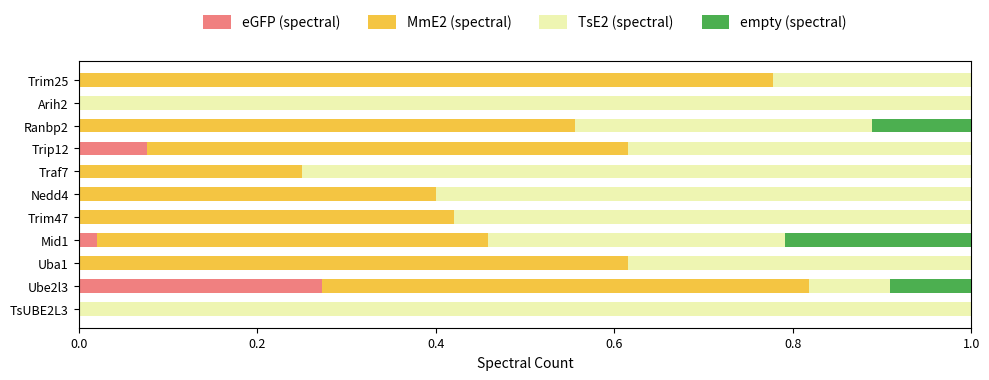

What is the total value across all series at Trip12?

1.0